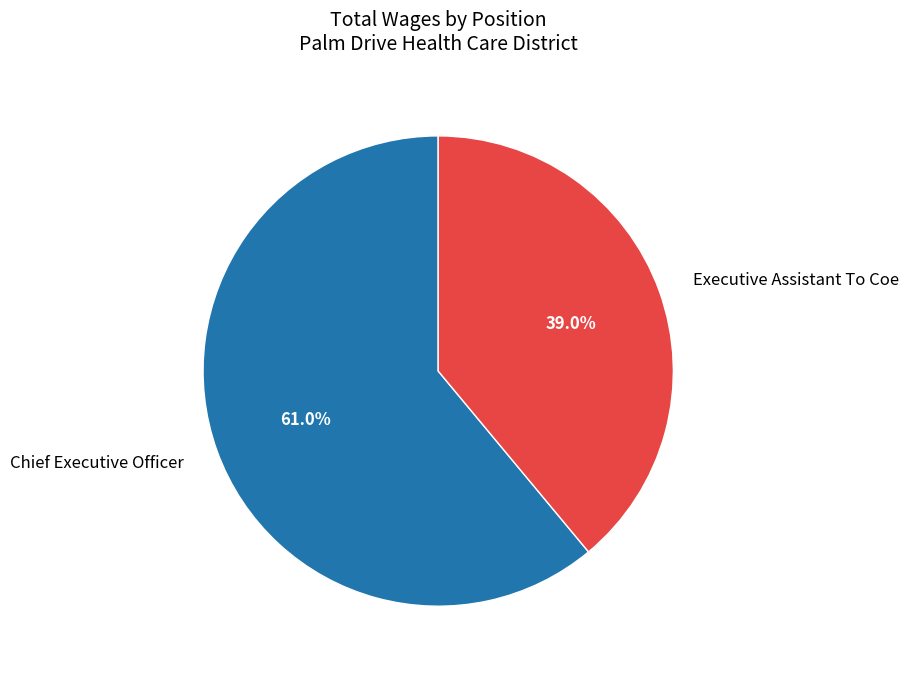

What is the largest slice in the pie chart?

Chief Executive Officer